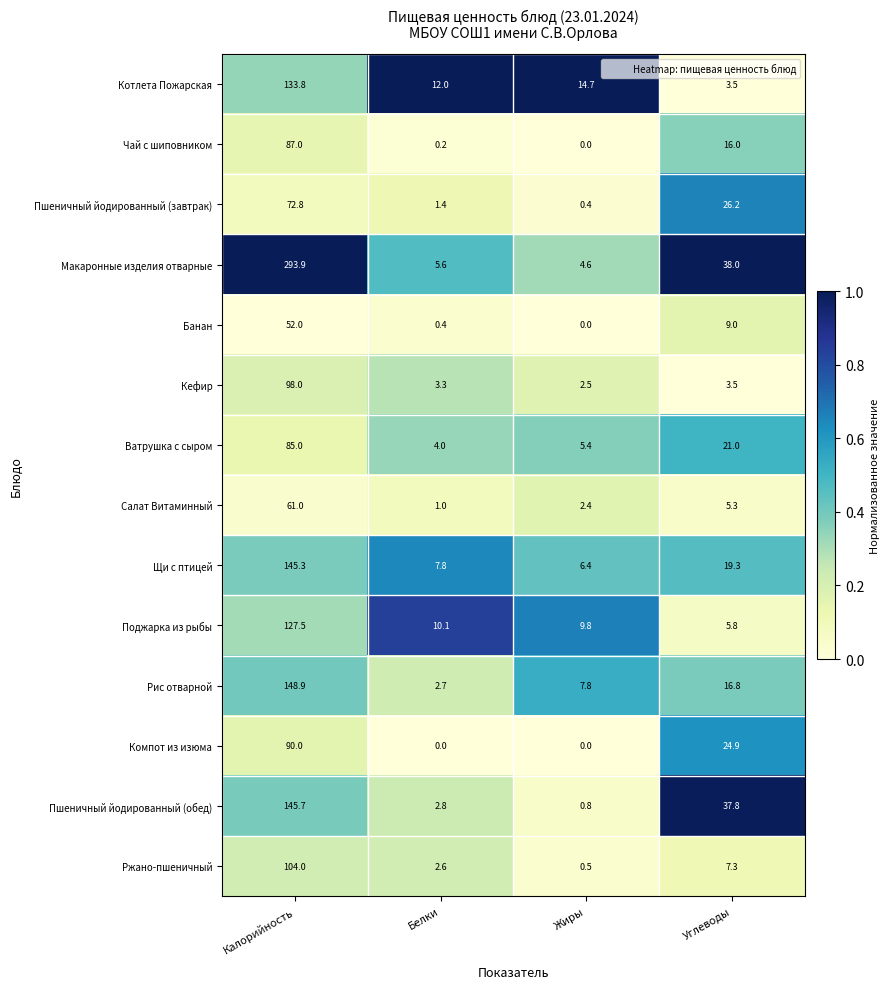

List the series in order of their peak value, lowest first.

Банан, Салат Витаминный, Пшеничный йодированный (завтрак), Ватрушка с сыром, Чай с шиповником, Компот из изюма, Кефир, Ржано-пшеничный, Поджарка из рыбы, Котлета Пожарская, Щи с птицей, Пшеничный йодированный (обед), Рис отварной, Макаронные изделия отварные